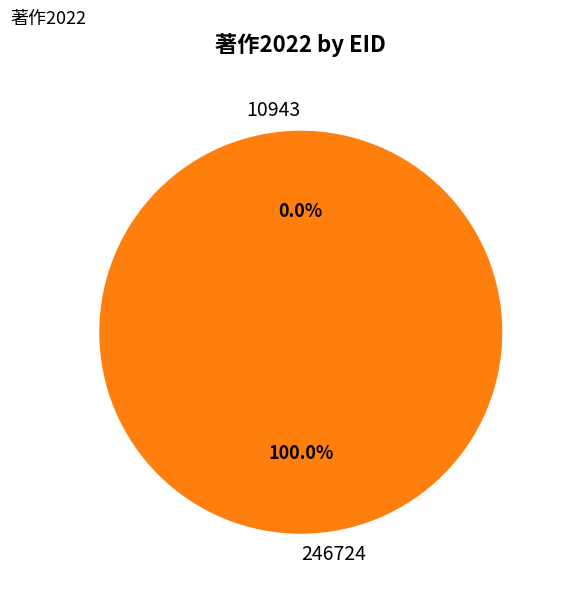

To the nearest percent, what is the average slice percentage?

50%